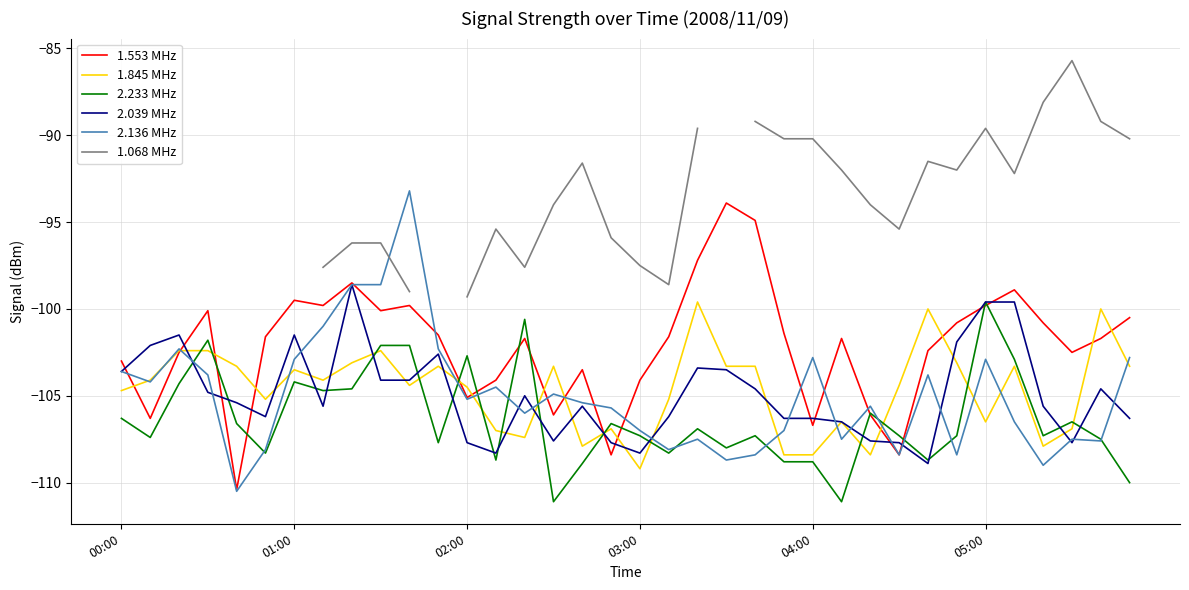

What is the lowest value of the 1.553 MHz series?

-110.4